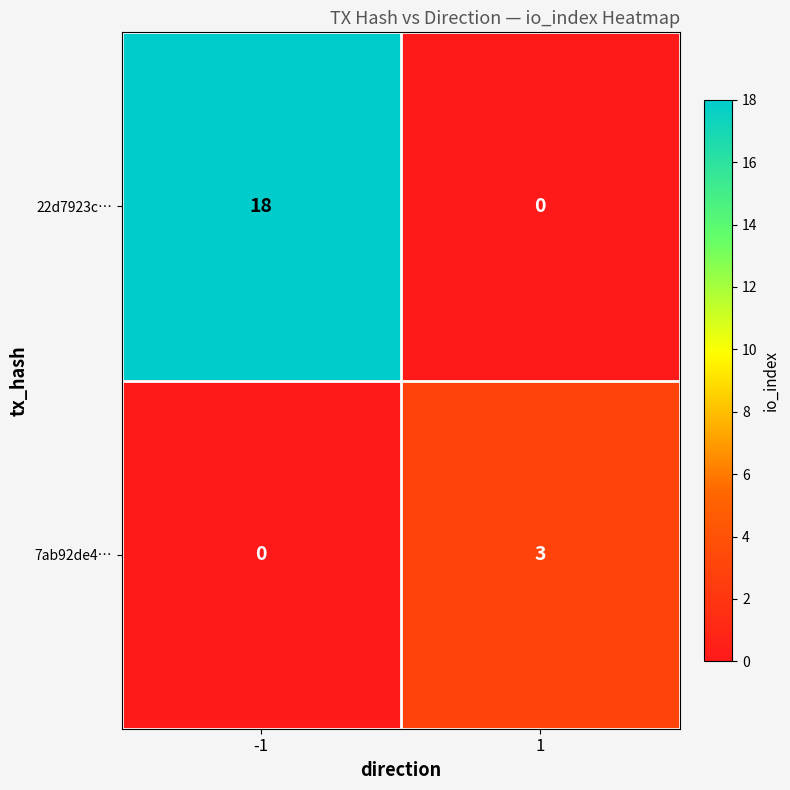

What is the difference between the highest and lowest values at 1?

3